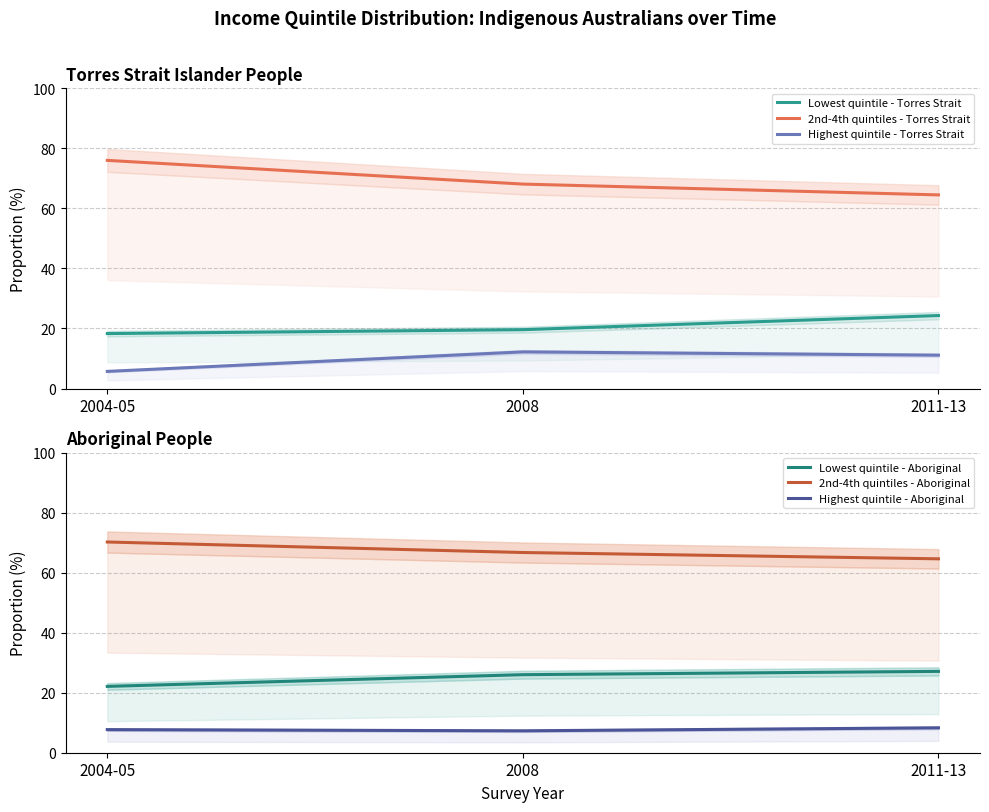

At which category is the sum across all series the highest?

2004-05